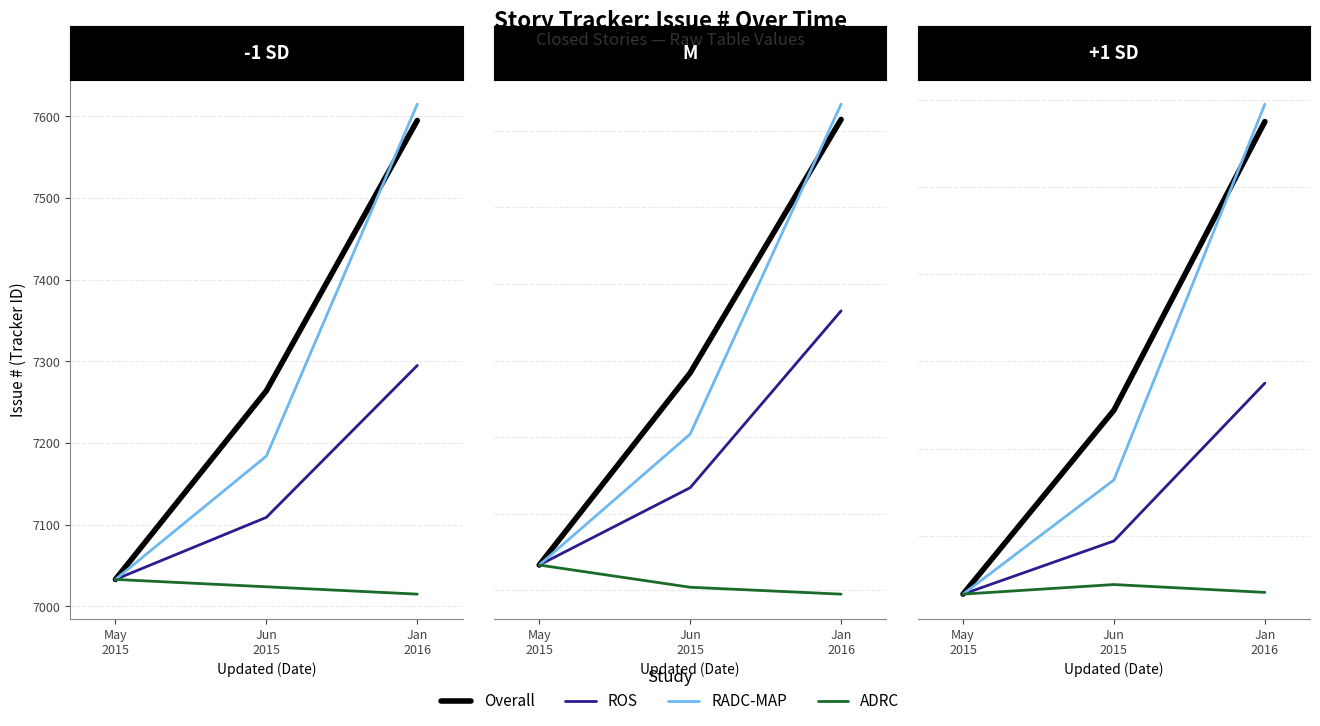

List the labels in order of Overall value, smallest first.

May
2015, Jun
2015, Jan
2016